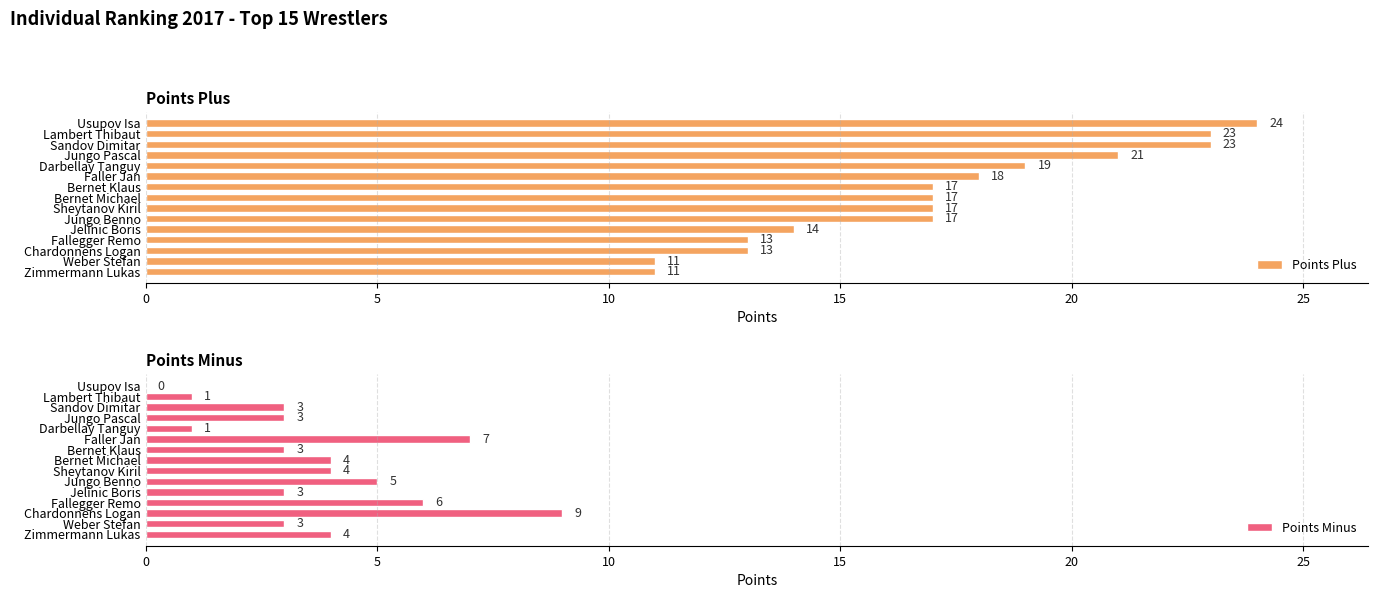

Rank the series by their average value, from highest to lowest.

Points Plus, Points Minus